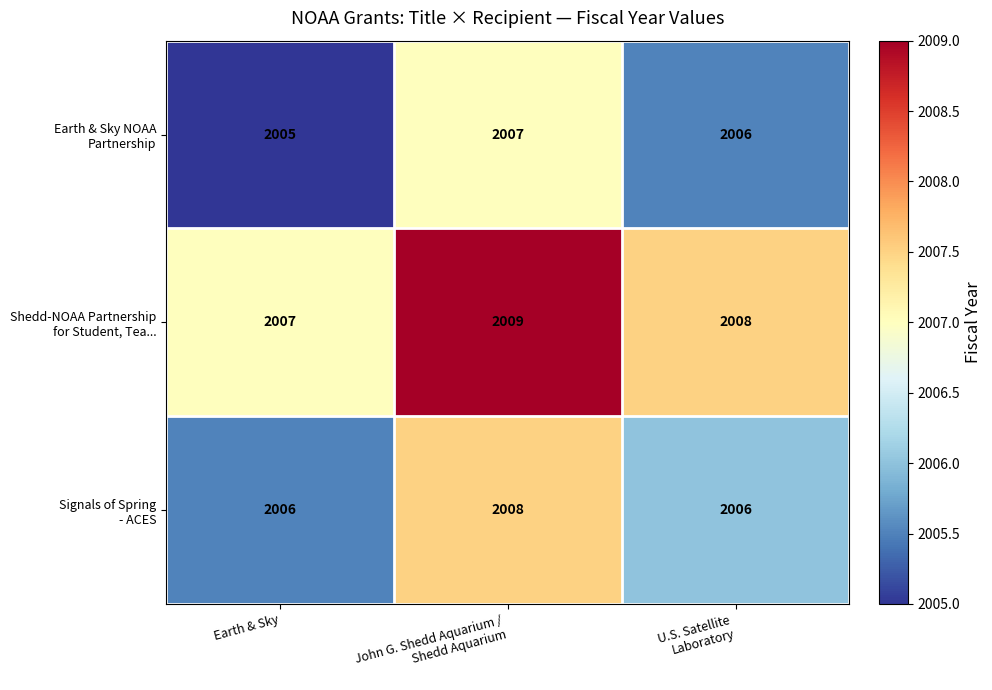

At how many categories does at least one series exceed 2005?

3